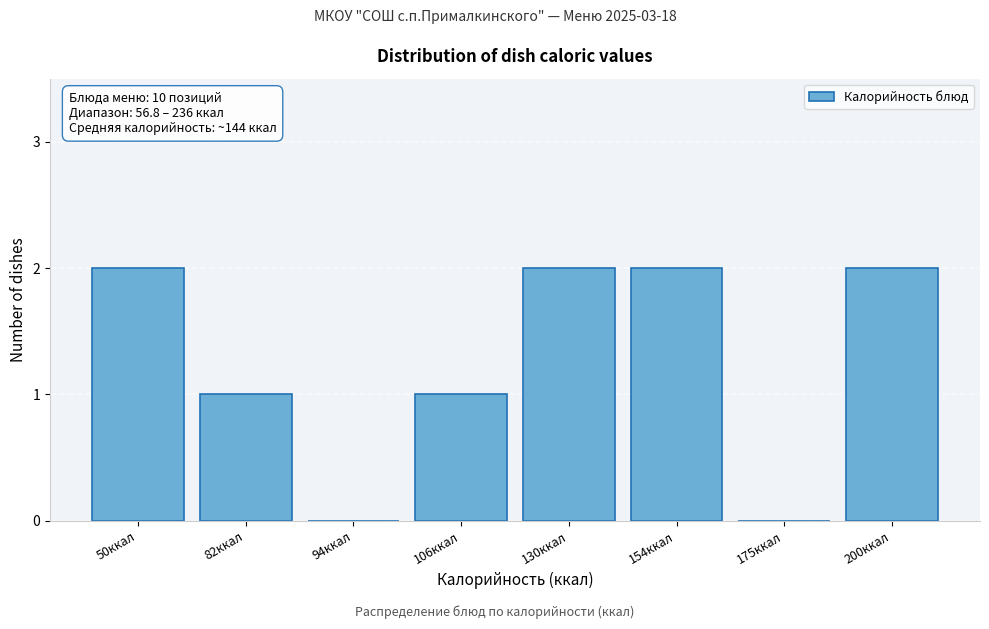

Reading left to right, transcribe all the data shown in this chart.

50ккал=2	82ккал=1	94ккал=0	106ккал=1	130ккал=2	154ккал=2	175ккал=0	200ккал=2